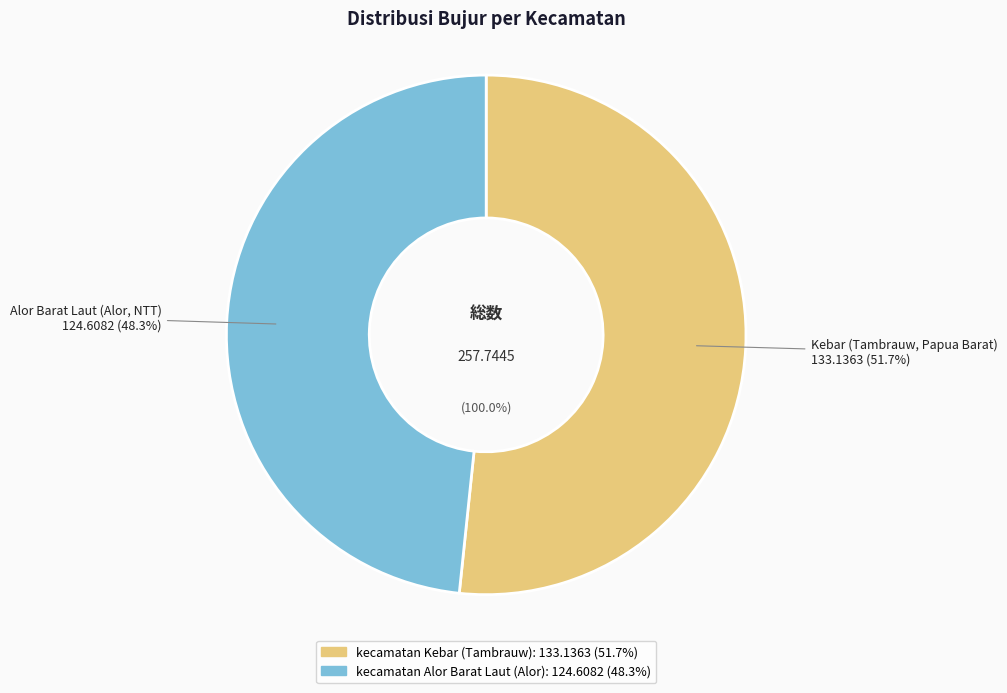

The kecamatan Alor Barat Laut (Alor) slice represents 48% of the pie. True or false?

True